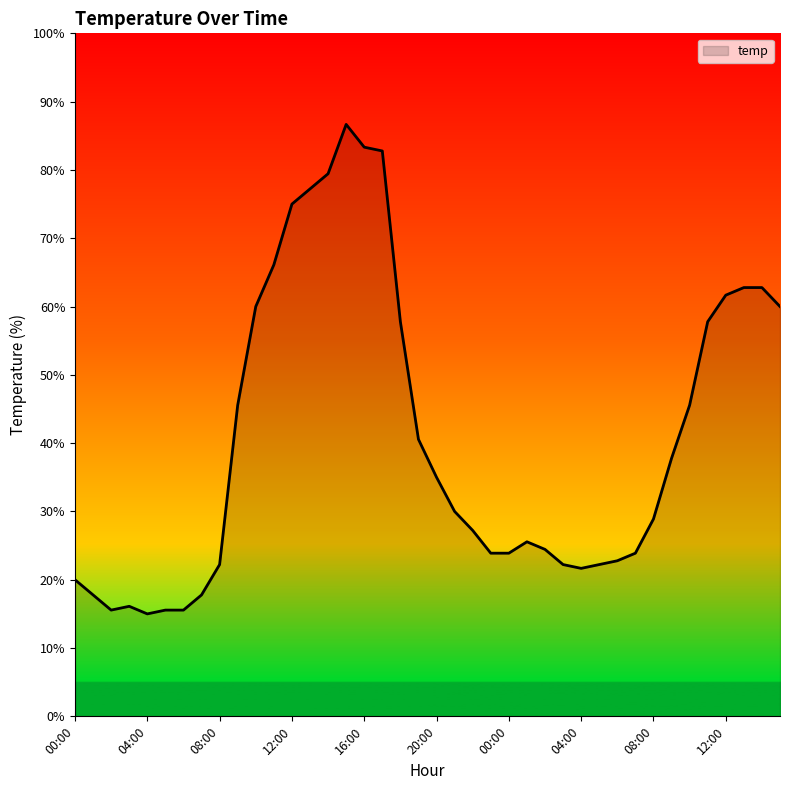

What is the smallest value displayed?

15.0